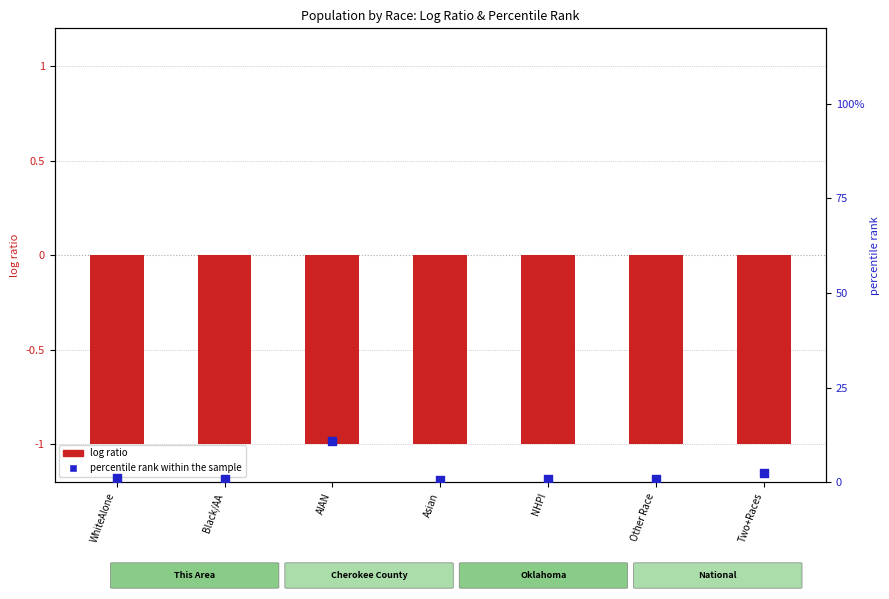

Which series has the largest Y range (max minus min)?

percentile rank within the sample